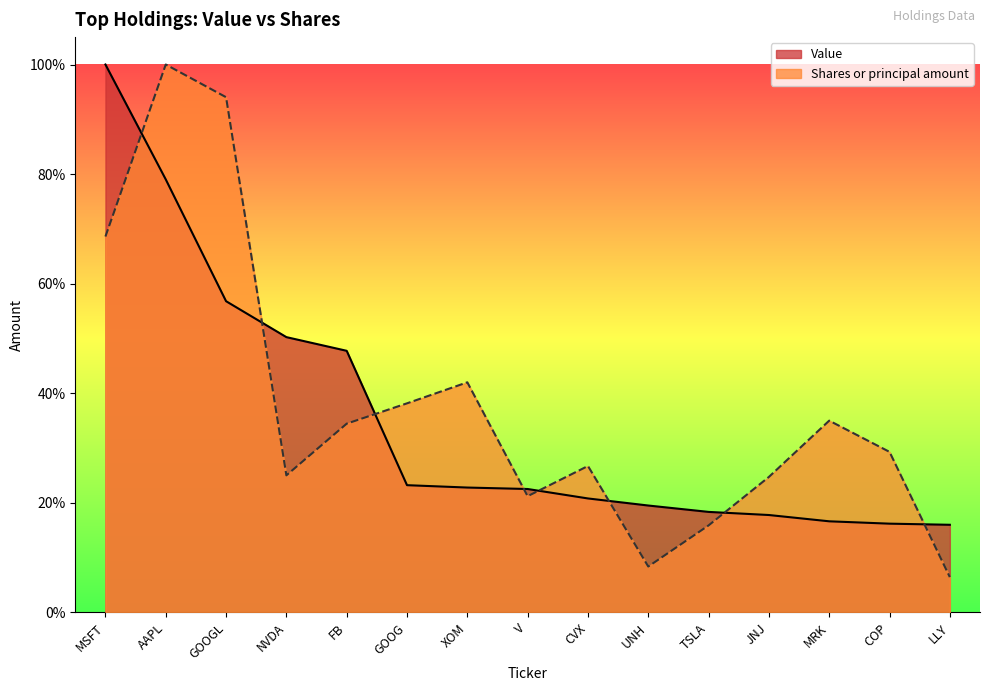

The value of Shares or principal amount at GOOGL is 1.5. True or false?

False